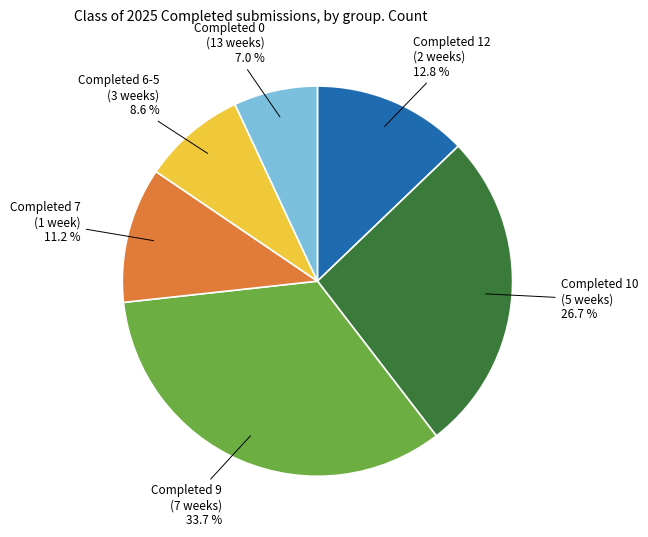

Count the number of slices in the pie.

6